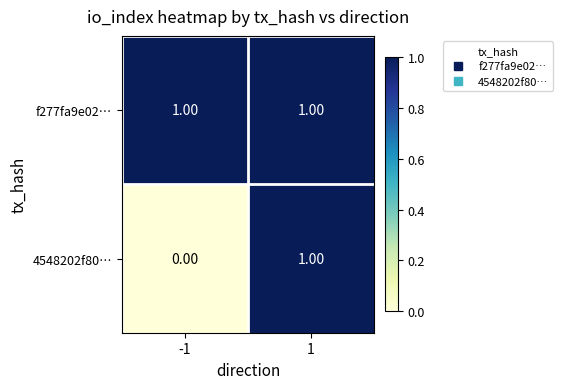

Which series has the largest total across all categories?

f277fa9e02…